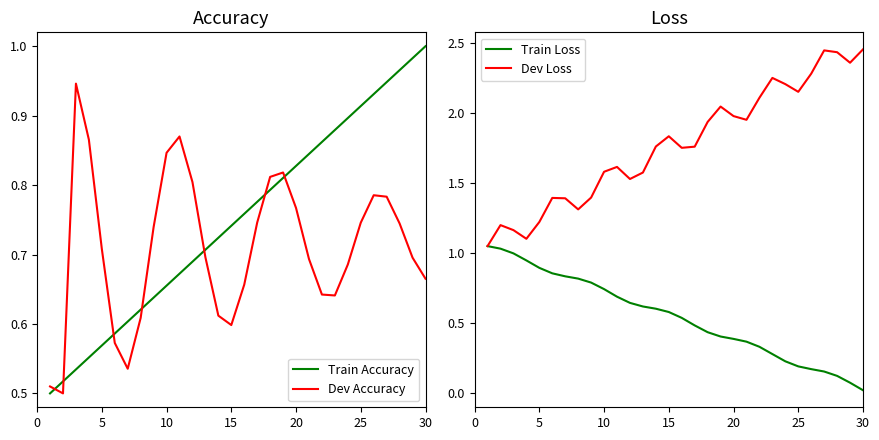

Which series has the largest range (max minus min)?

Dev Loss